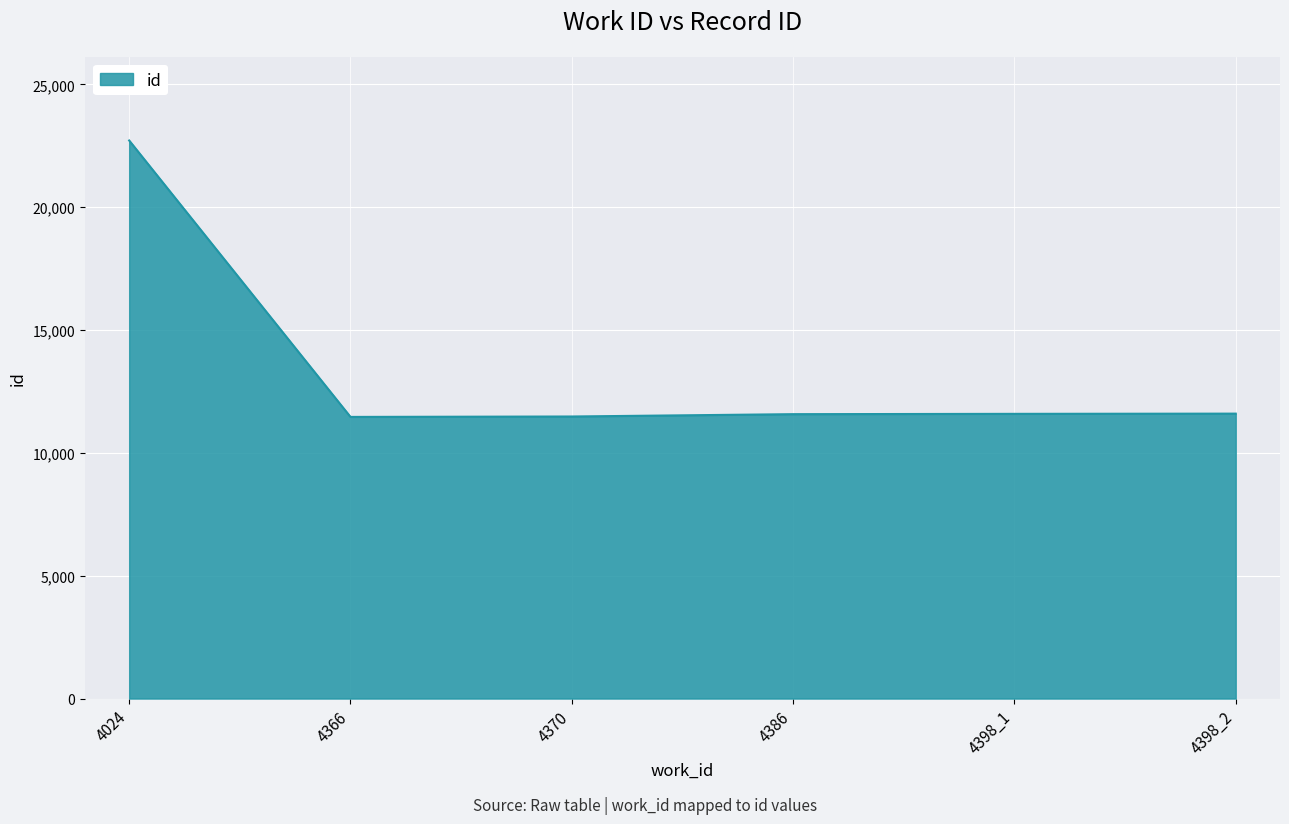

The chart shows a value of 17859 at 4370. True or false?

False